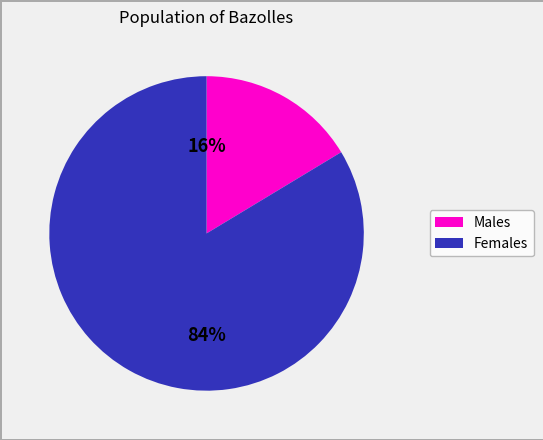

Is there any slice that represents more than half of the pie?

Yes